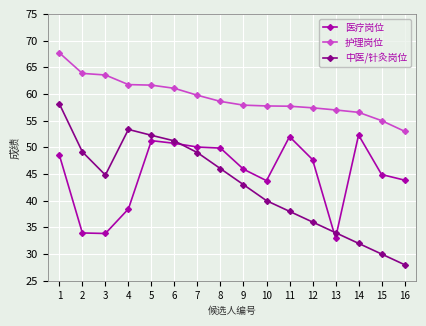

What is the total value across all series at 1?

174.4